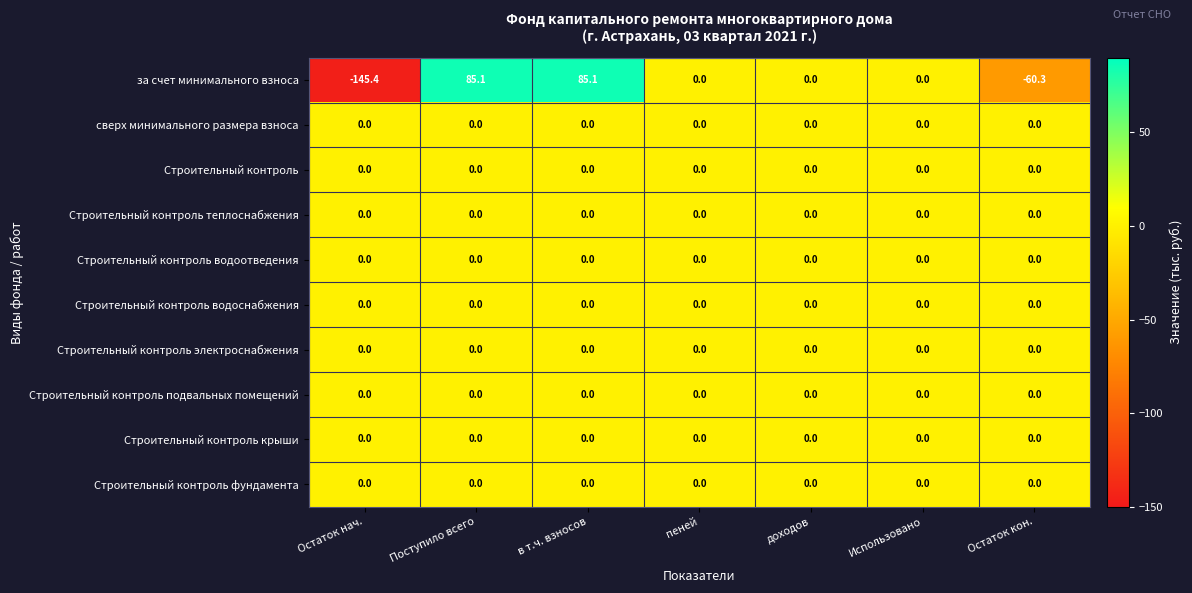

Which series has the largest range (max minus min)?

за счет минимального взноса